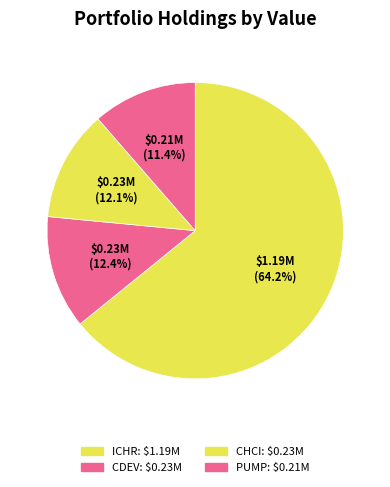

How many slices are in this pie chart?

4